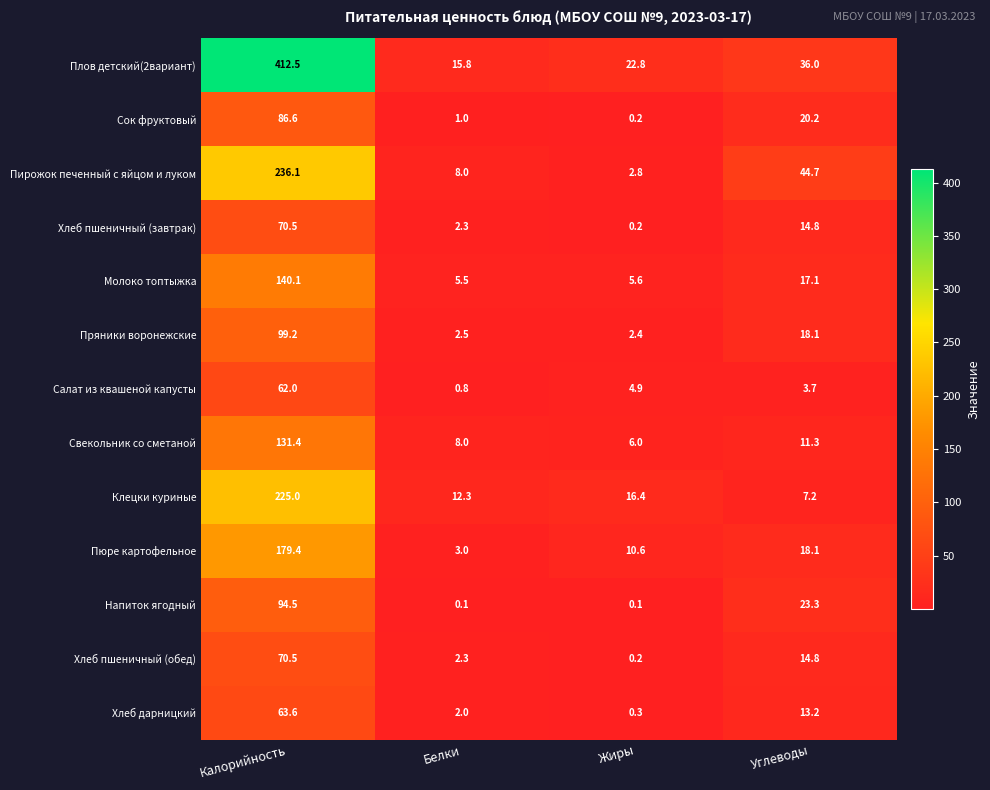

At how many categories does at least one series exceed 278?

1